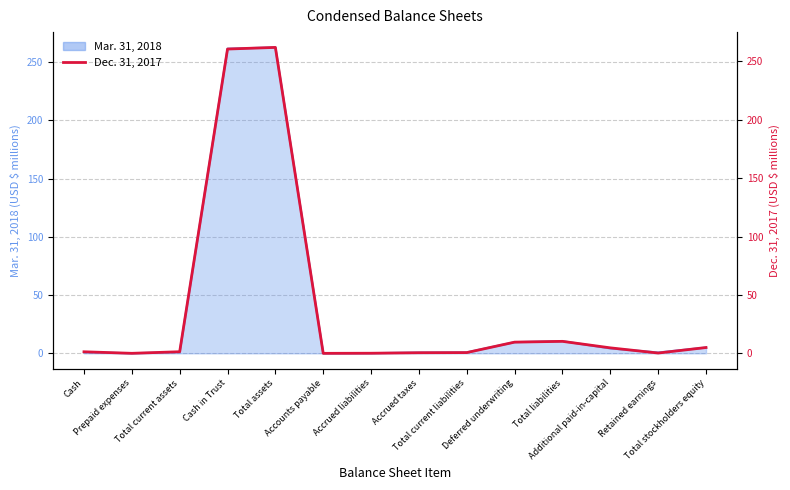

Where does the data first go above 1?

Cash